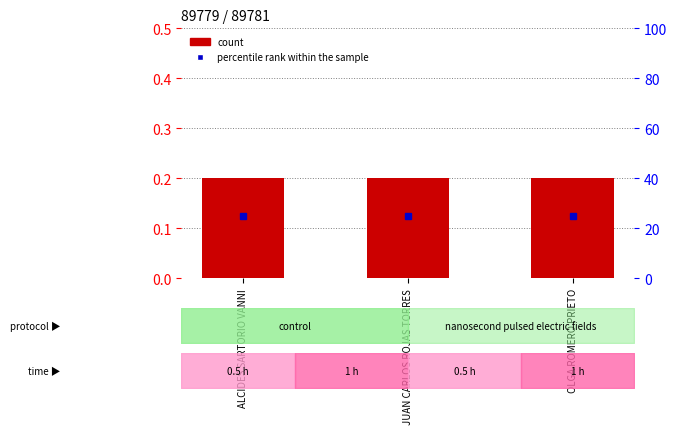

What is the value of the count bar at the 2nd from the left?

0.2